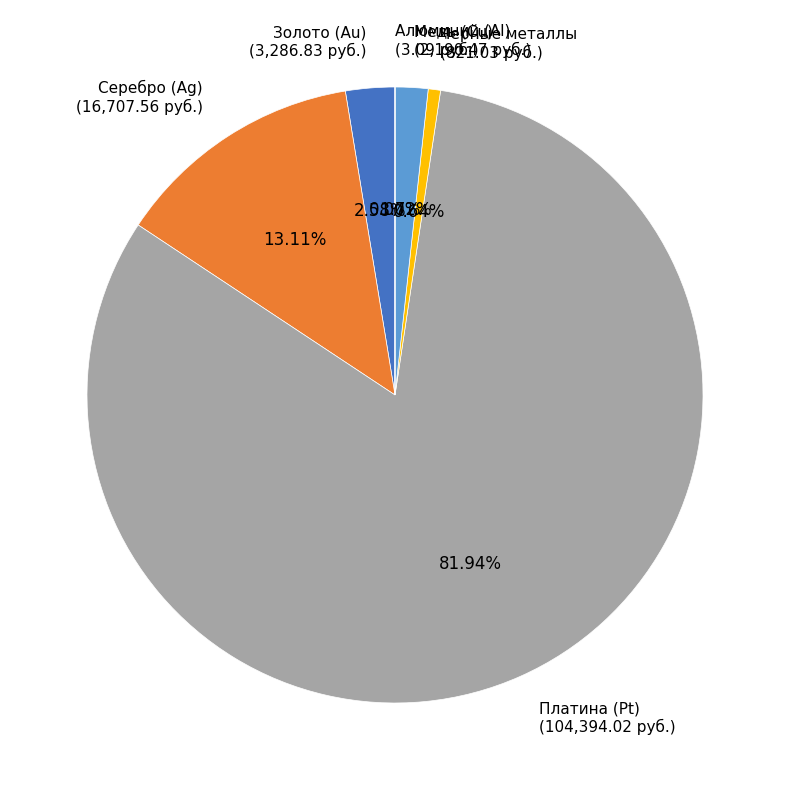

Does Золото (Au) account for over 50% of the chart?

No